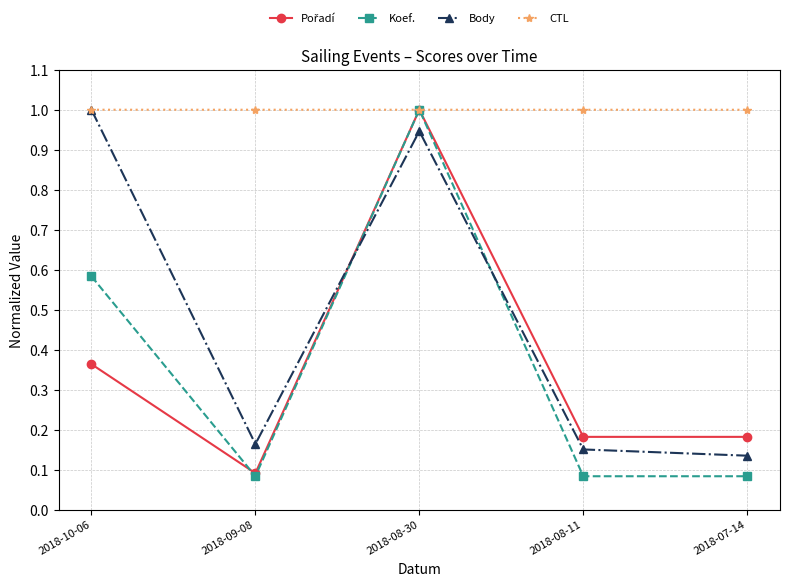

How many categories are shown in the chart?

5